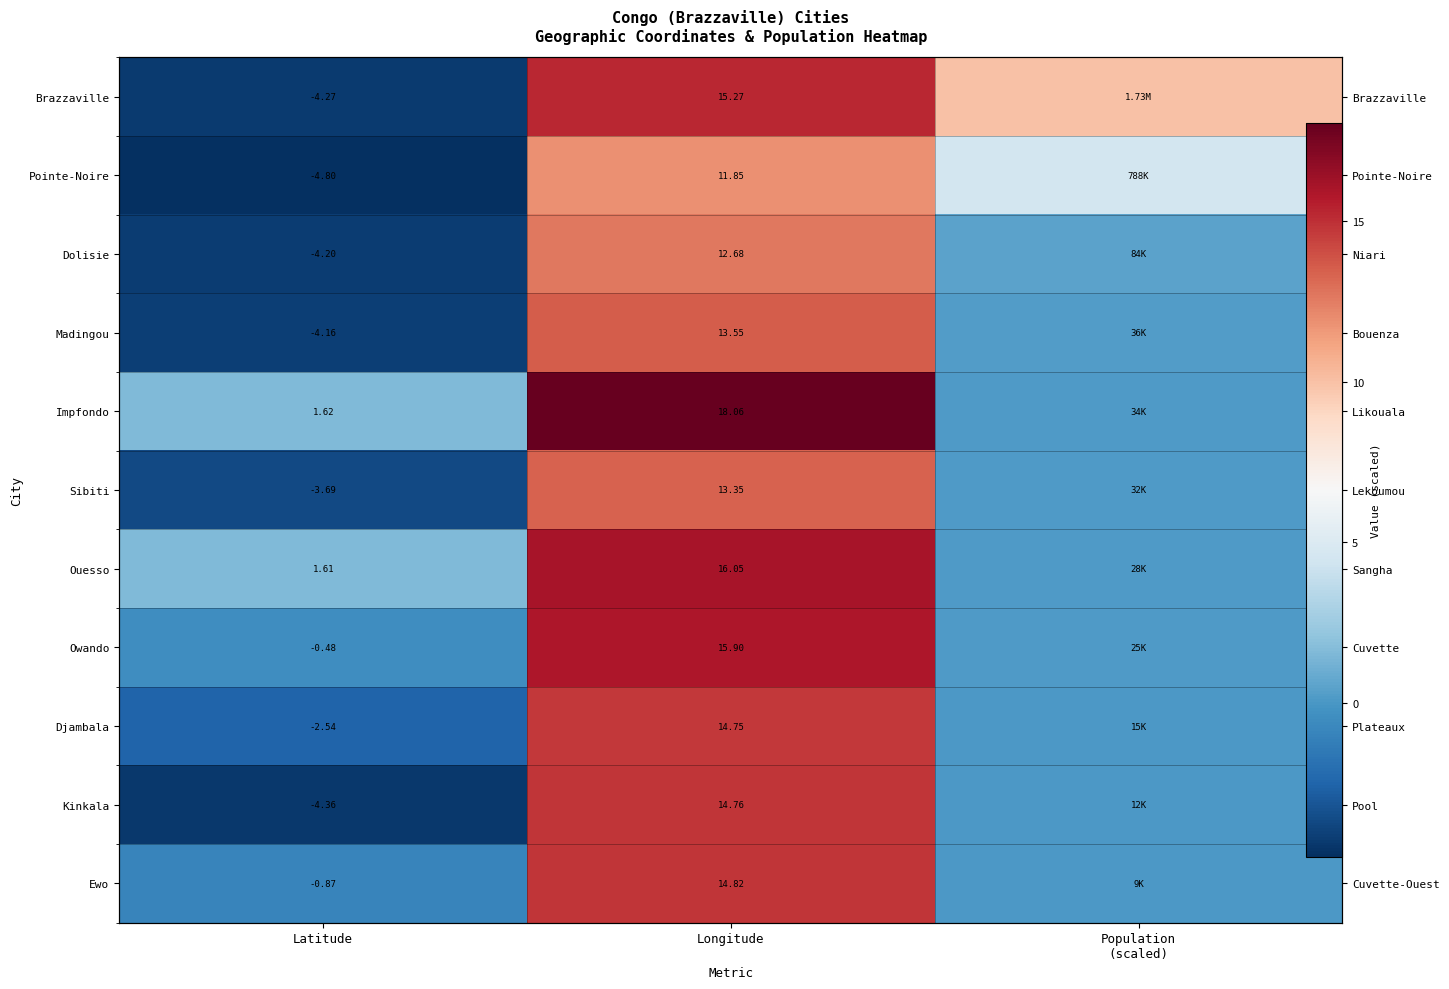

The value of Owando at Longitude is 26.3. True or false?

False